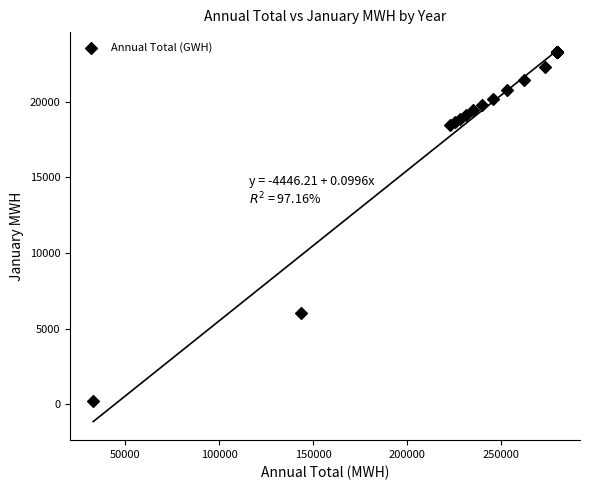

What Y value in the scatter plot is closest to 11766?

6042.0